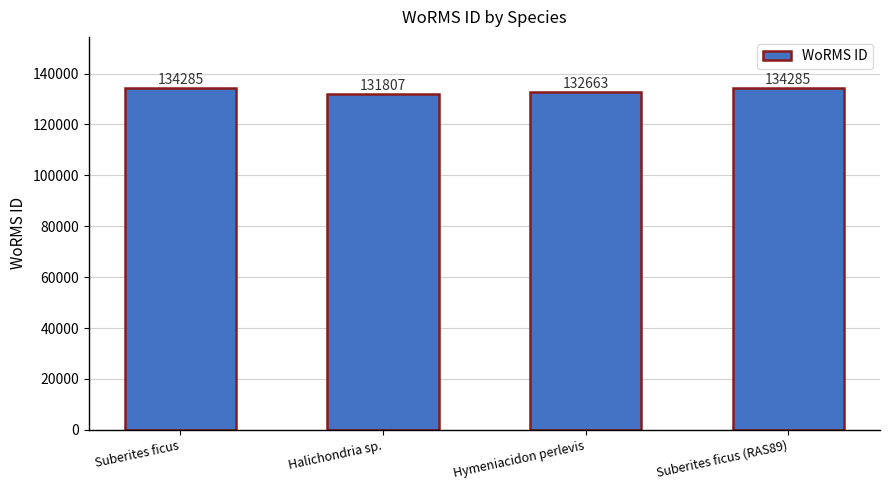

Which has a higher value, Suberites ficus or Hymeniacidon perlevis?

Suberites ficus